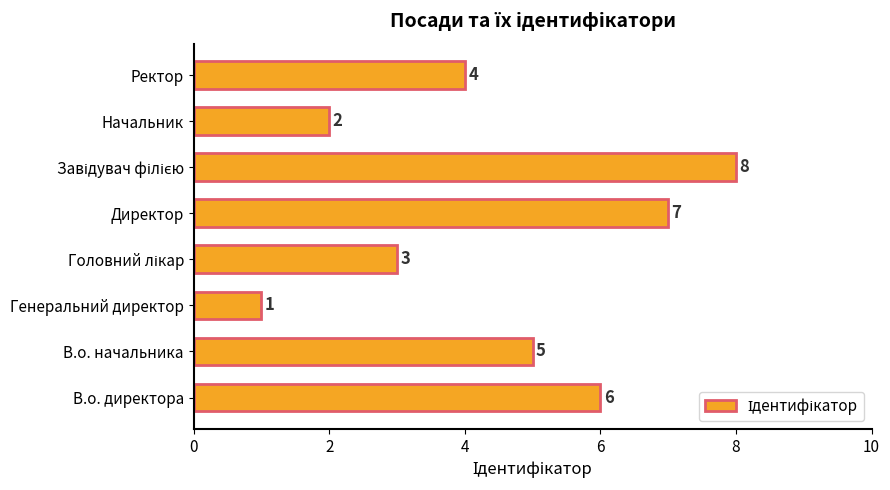

Is it true that the value at В.о. директора is 6?

True